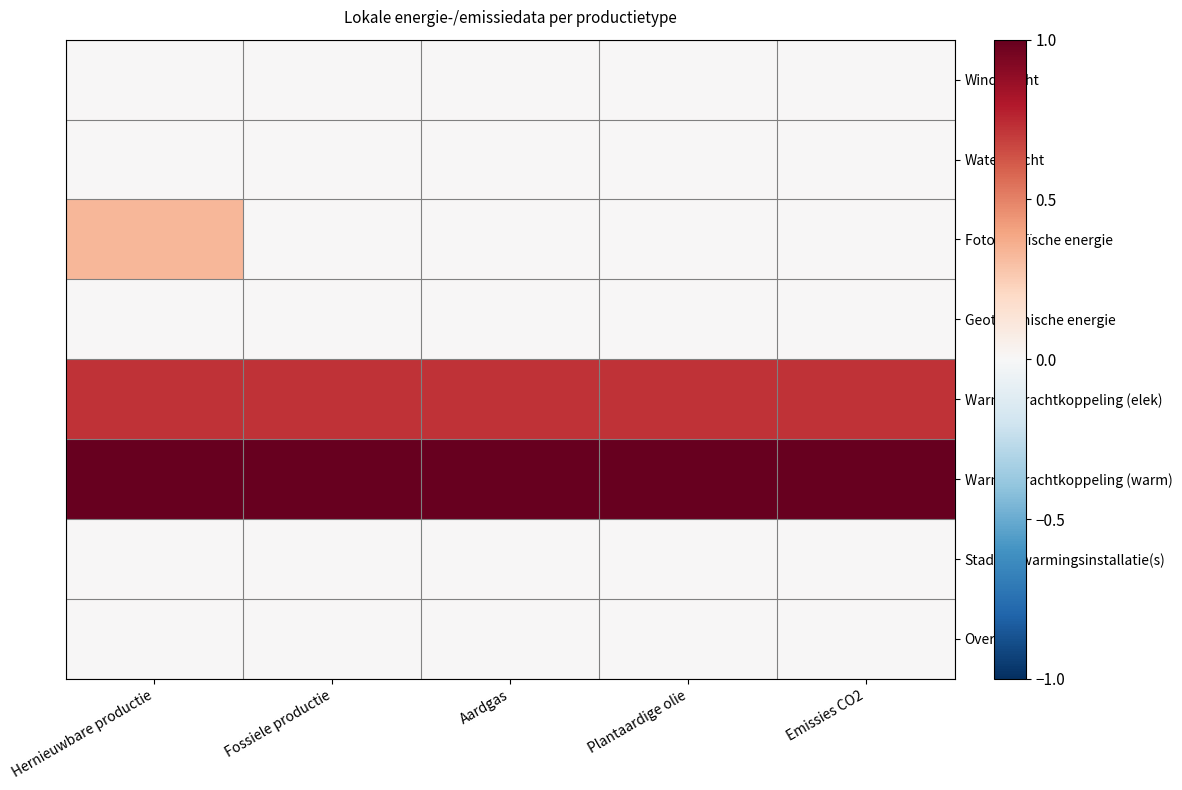

Which series has the widest spread of values?

Fotovoltaïsche energie